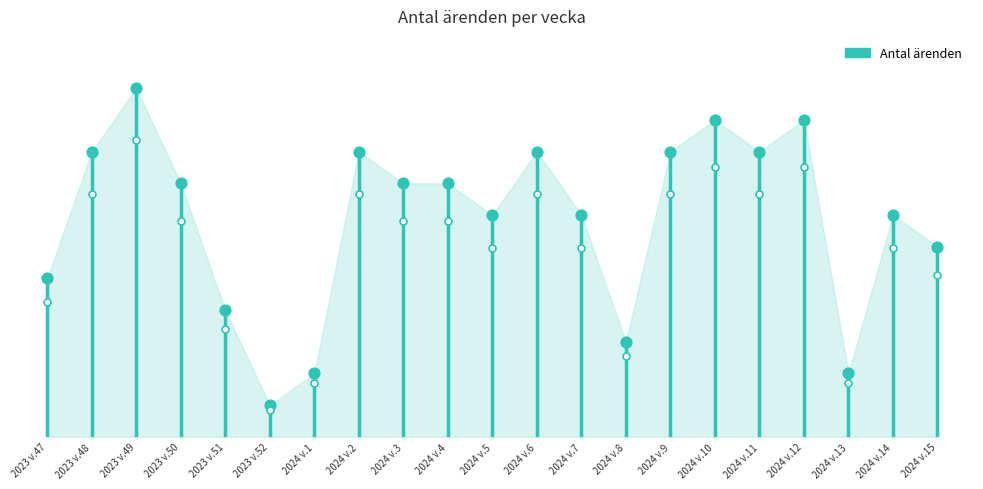

Approximately how many times larger is the value at 2023 v.49 compared to 2024 v.2?

1.2